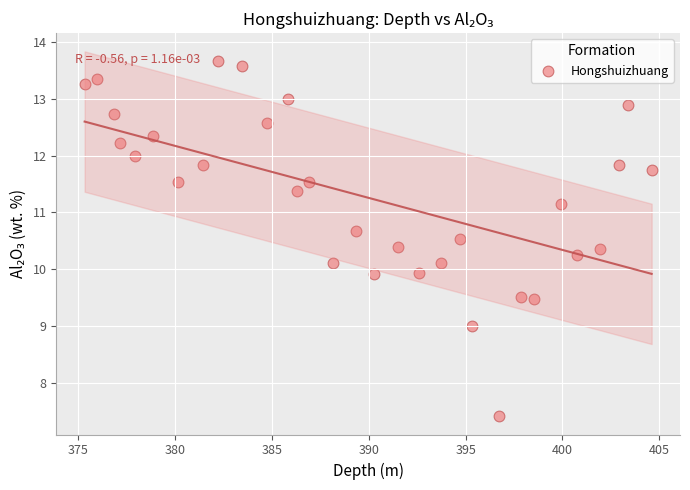

What is the range of Y values (max minus min)?

6.2